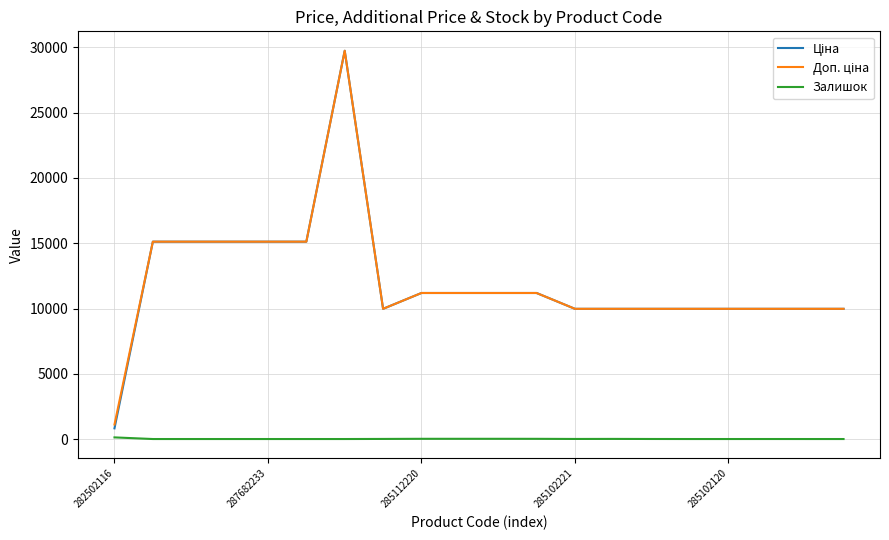

Which category has the highest value across all series?

6